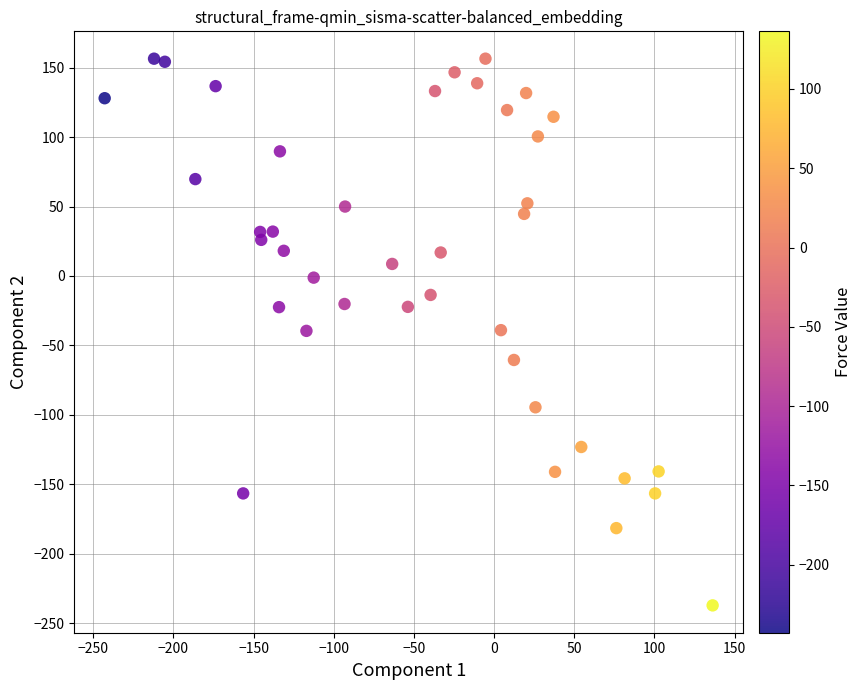

What is the range of Y values (max minus min)?

393.5